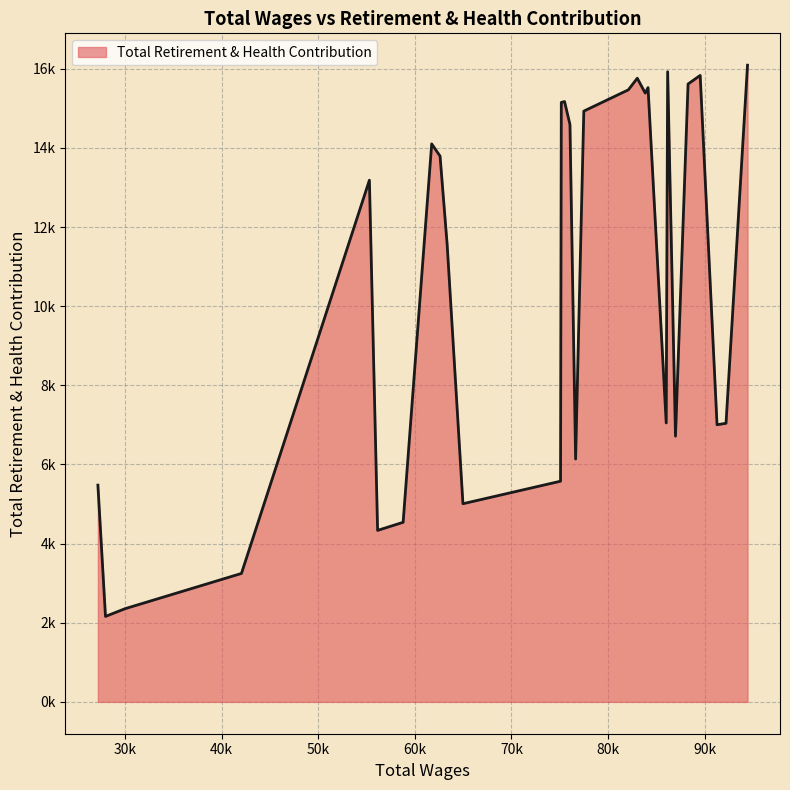

Does the chart have visible grid lines?

Yes